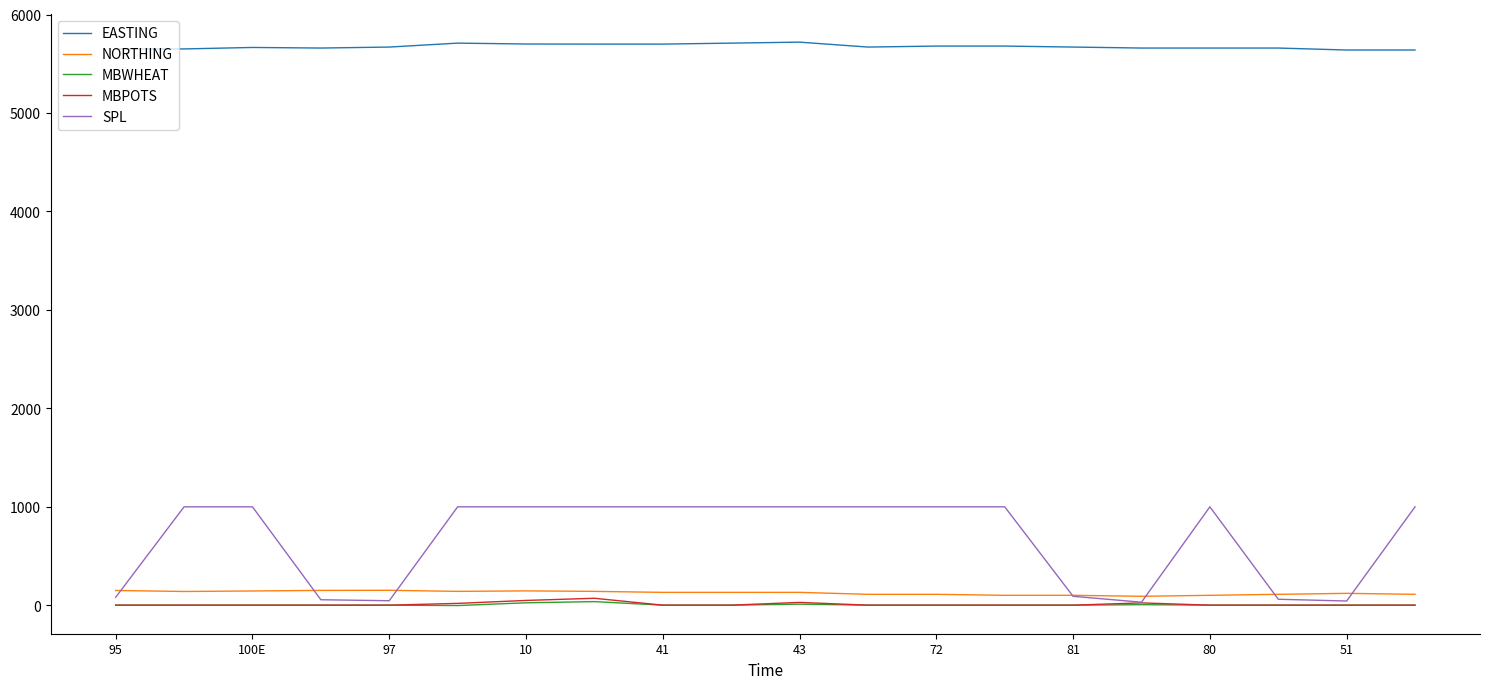

True or false: MBPOTS and NORTHING intersect in this chart.

False